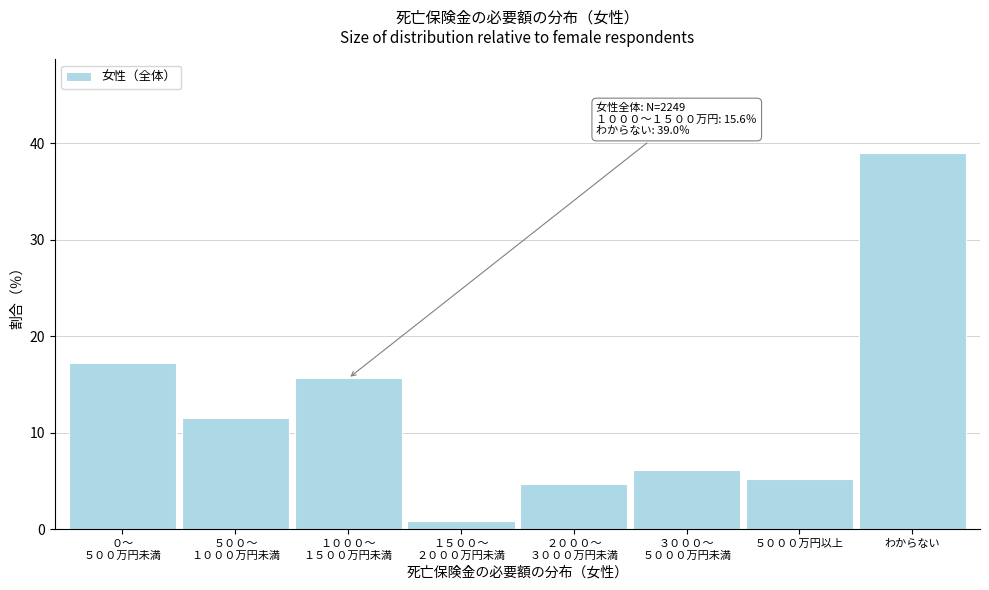

Reading left to right, list all the values displayed in this chart.

17.3	11.5	15.6	0.8	4.7	6.1	5.2	39.0